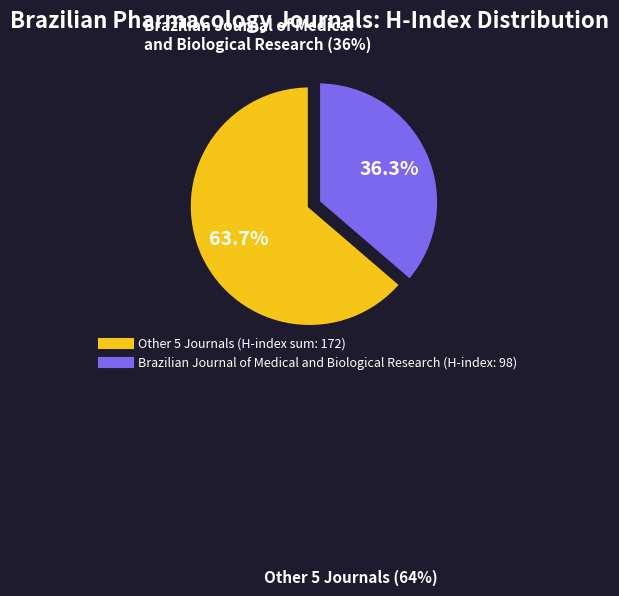

Does any single category account for the majority?

Yes